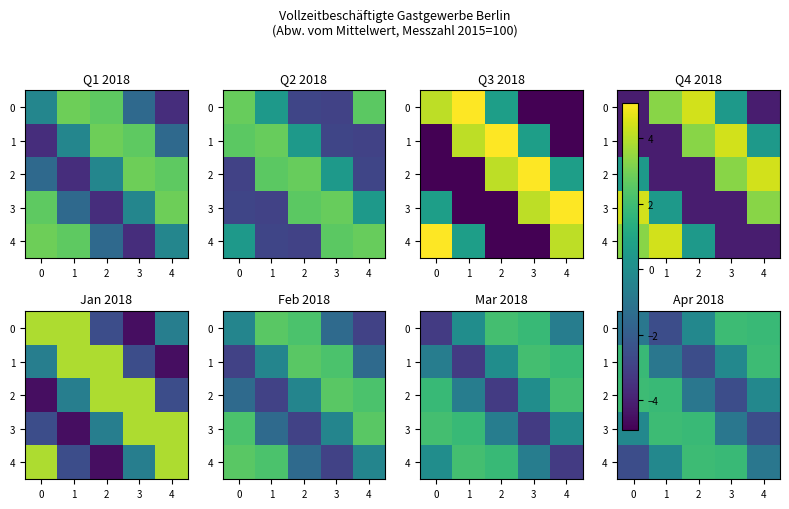

Is the value of 2 at 4 greater than the value of 0 at 2?

No